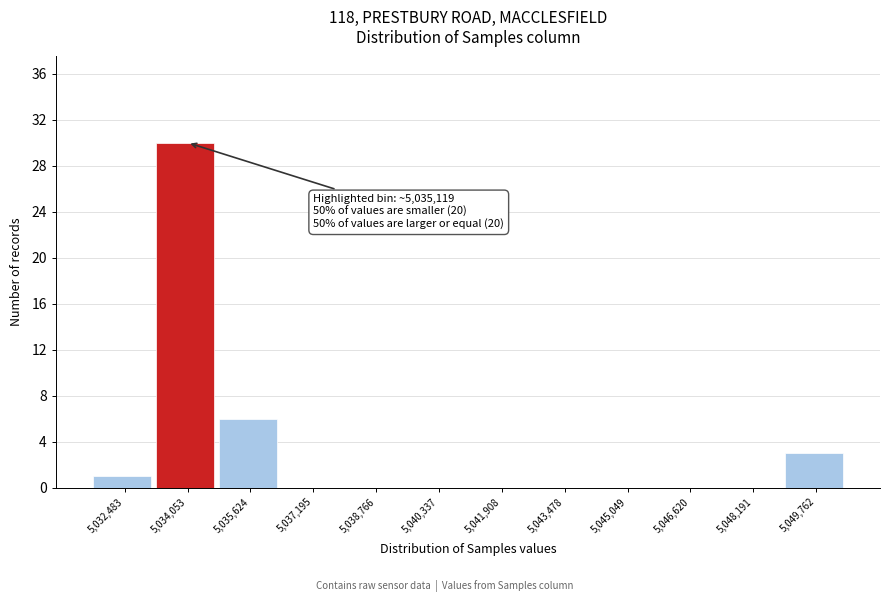

Reading left to right, transcribe all the data shown in this chart.

5,032,483=1	5,034,053=30	5,035,624=6	5,037,195=0	5,038,766=0	5,040,337=0	5,041,908=0	5,043,478=0	5,045,049=0	5,046,620=0	5,048,191=0	5,049,762=3